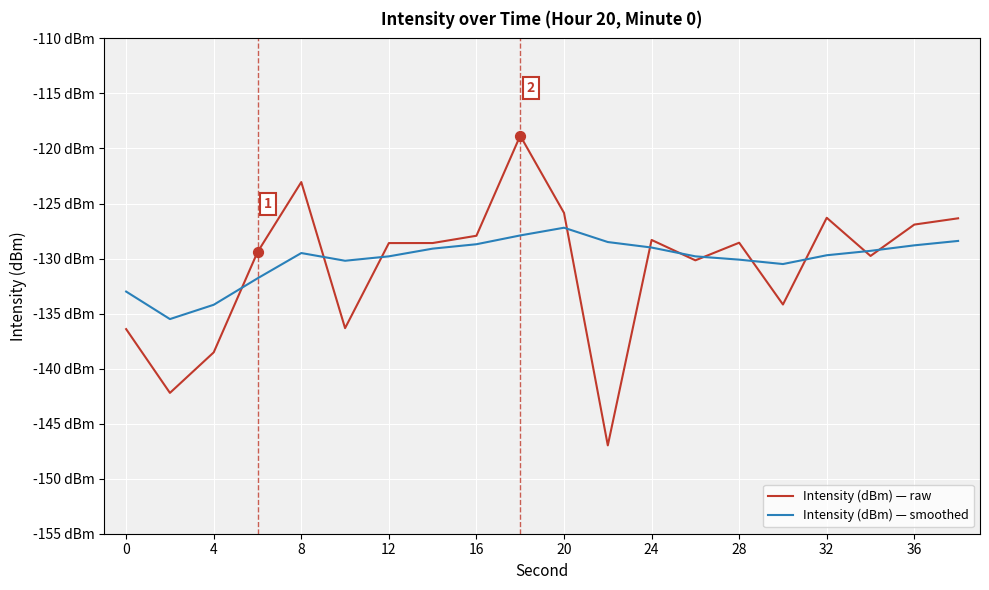

Which series has the largest total across all categories?

Intensity (dBm) — smoothed